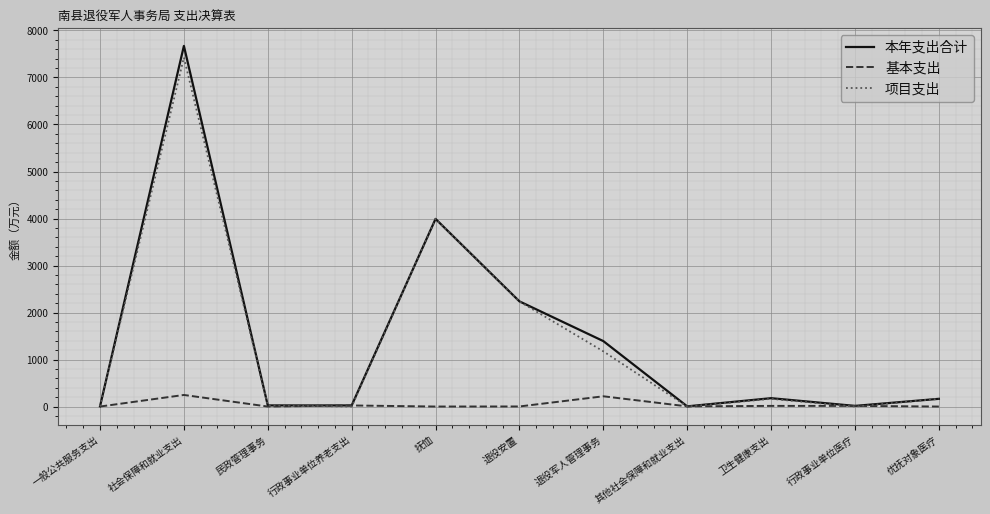

At which label does 基本支出 first exceed 3?

社会保障和就业支出